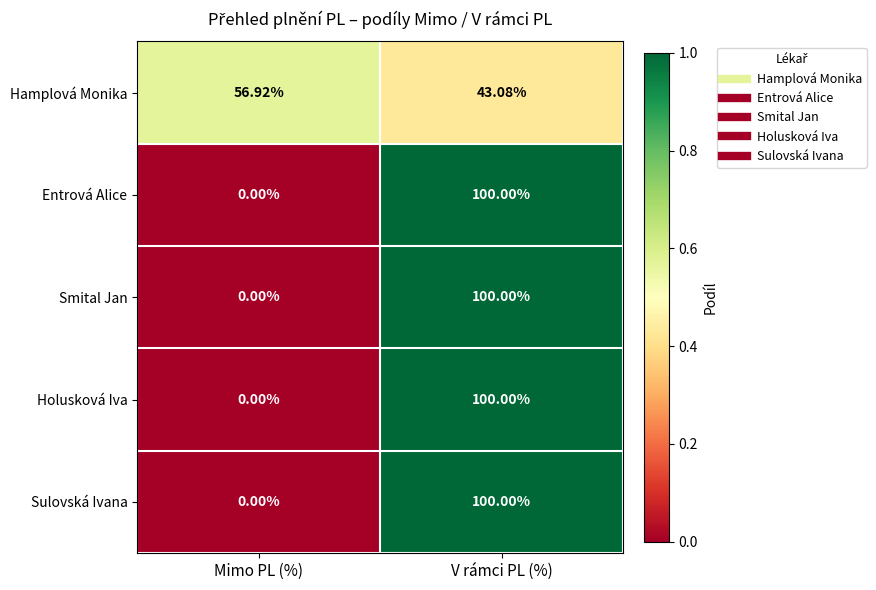

List the labels in order of Entrová Alice value, largest first.

V rámci PL (%), Mimo PL (%)